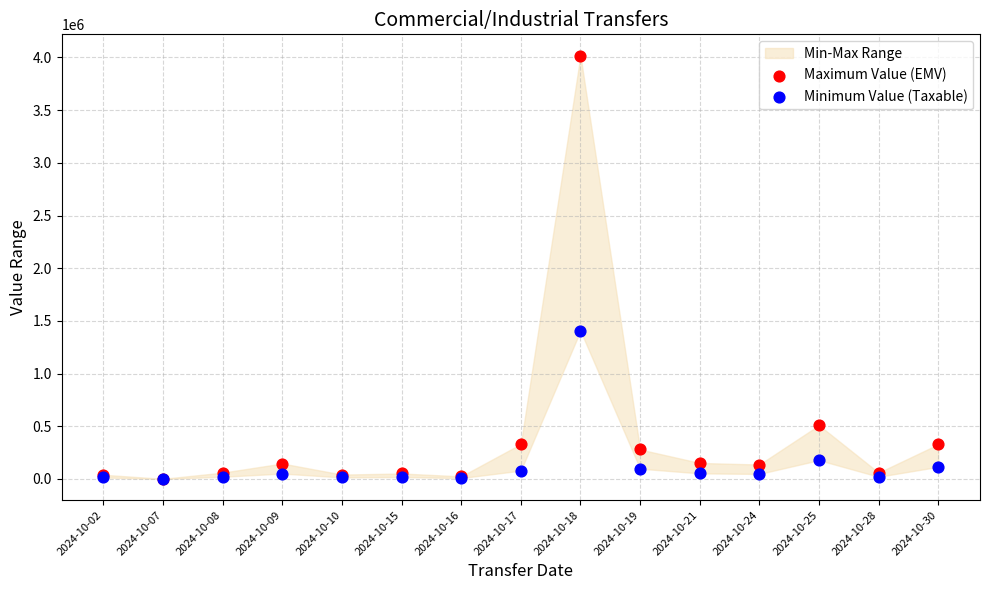

In the Maximum Value (EMV) series, what Y value is closest to 2009950?

510000